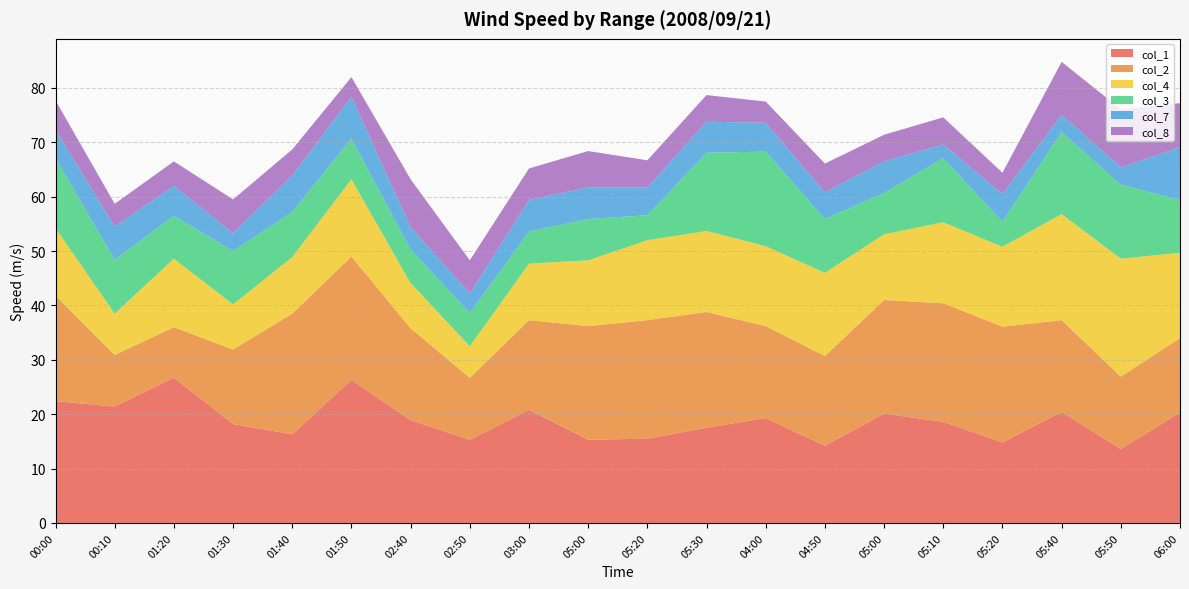

Reading right to left, what are all the values shown in this chart?

col_1: 06:00=20.3	05:50=13.6	05:40=20.4	05:20=14.8	05:10=18.6	05:00=20.1	04:50=14.2	04:00=19.3	05:30=17.5	05:20=15.5	05:00=15.3	03:00=20.8	02:50=15.3	02:40=18.9	01:50=26.3	01:40=16.3	01:30=18.2	01:20=26.7	00:10=21.4	00:00=22.4
col_2: 06:00=13.7	05:50=13.3	05:40=16.9	05:20=21.3	05:10=21.8	05:00=20.9	04:50=16.5	04:00=16.9	05:30=21.3	05:20=21.8	05:00=20.9	03:00=16.5	02:50=11.4	02:40=16.9	01:50=22.7	01:40=22.2	01:30=13.7	01:20=9.3	00:10=9.5	00:00=19.4
col_4: 06:00=15.7	05:50=21.7	05:40=19.5	05:20=14.7	05:10=14.9	05:00=12.1	04:50=15.3	04:00=14.7	05:30=14.9	05:20=14.7	05:00=12.1	03:00=10.4	02:50=5.8	02:40=8.3	01:50=14.2	01:40=10.4	01:30=8.3	01:20=12.6	00:10=7.6	00:00=12.4
col_3: 06:00=9.7	05:50=13.6	05:40=15.1	05:20=4.6	05:10=11.8	05:00=7.6	04:50=9.9	04:00=17.4	05:30=14.4	05:20=4.6	05:00=7.6	03:00=5.9	02:50=6.1	02:40=6.2	01:50=7.5	01:40=8.3	01:30=9.8	01:20=7.9	00:10=9.9	00:00=12.9
col_7: 06:00=9.7	05:50=3.2	05:40=3.2	05:20=5.1	05:10=2.5	05:00=5.8	04:50=4.9	04:00=5.3	05:30=5.7	05:20=5.1	05:00=5.8	03:00=5.8	02:50=3.6	02:40=4.1	01:50=7.7	01:40=6.7	01:30=3.3	01:20=5.5	00:10=6.1	00:00=5.2
col_8: 06:00=8.1	05:50=10.7	05:40=9.7	05:20=3.9	05:10=5.0	05:00=4.9	04:50=5.3	04:00=3.9	05:30=4.9	05:20=5.0	05:00=6.7	03:00=5.8	02:50=6.1	02:40=8.8	01:50=3.6	01:40=4.8	01:30=6.2	01:20=4.5	00:10=4.2	00:00=5.4